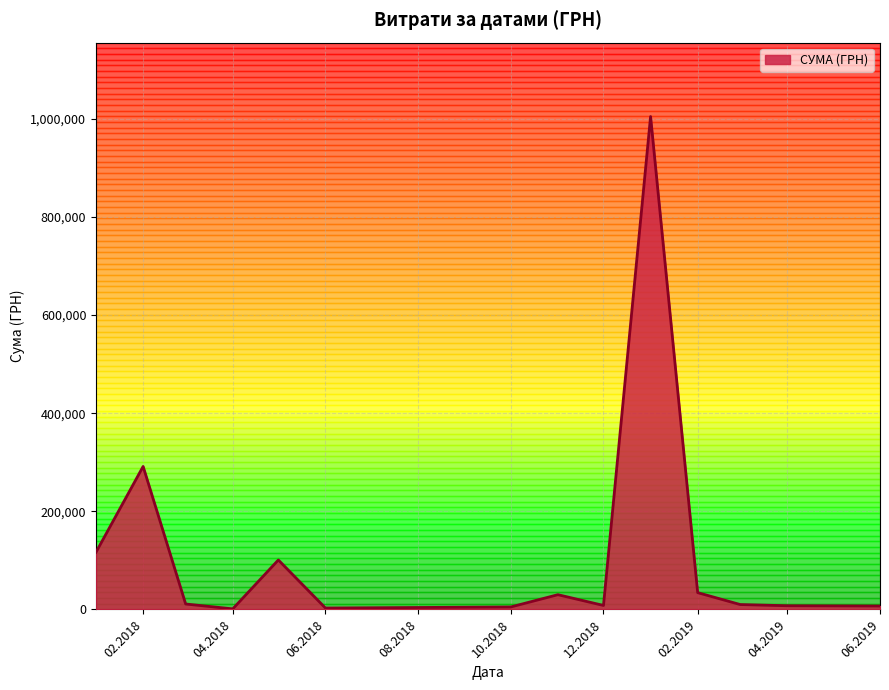

What is the greatest value displayed?

1004842.2